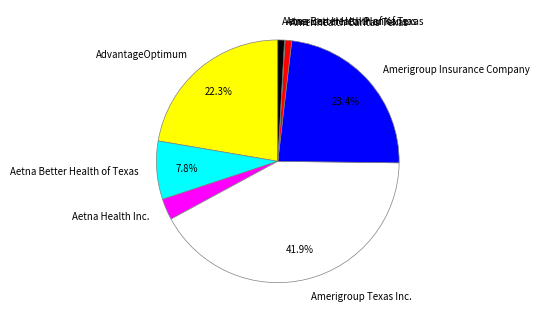

Approximately how many times larger is the value at Aetna Health Inc. compared to Aetna Better Health of Kansas?

3.2